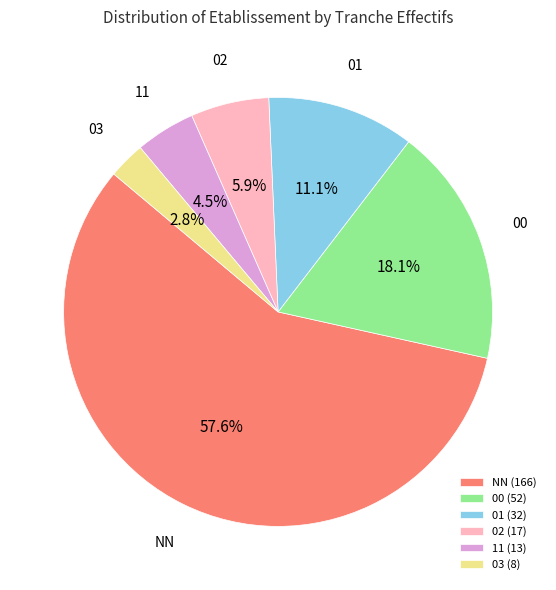

Is it true that 00 is 18% of the pie?

True